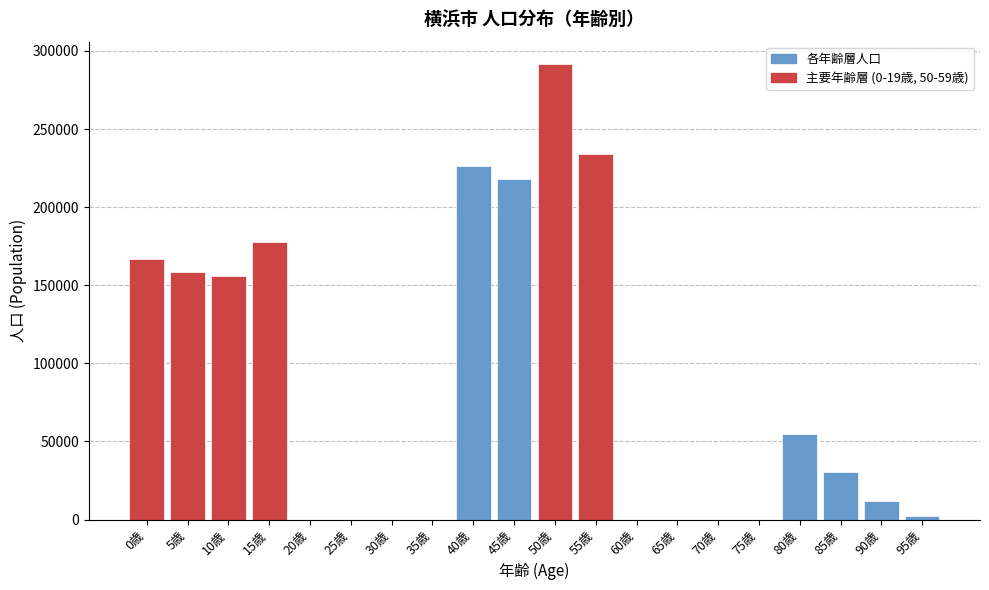

Reading left to right, transcribe all the data shown in this chart.

0歳=167052	5歳=158276	10歳=155743	15歳=177423	20歳=0	25歳=0	30歳=0	35歳=0	40歳=226155	45歳=217712	50歳=291352	55歳=233751	60歳=0	65歳=0	70歳=0	75歳=0	80歳=54778	85歳=30749	90歳=11851	95歳=2326